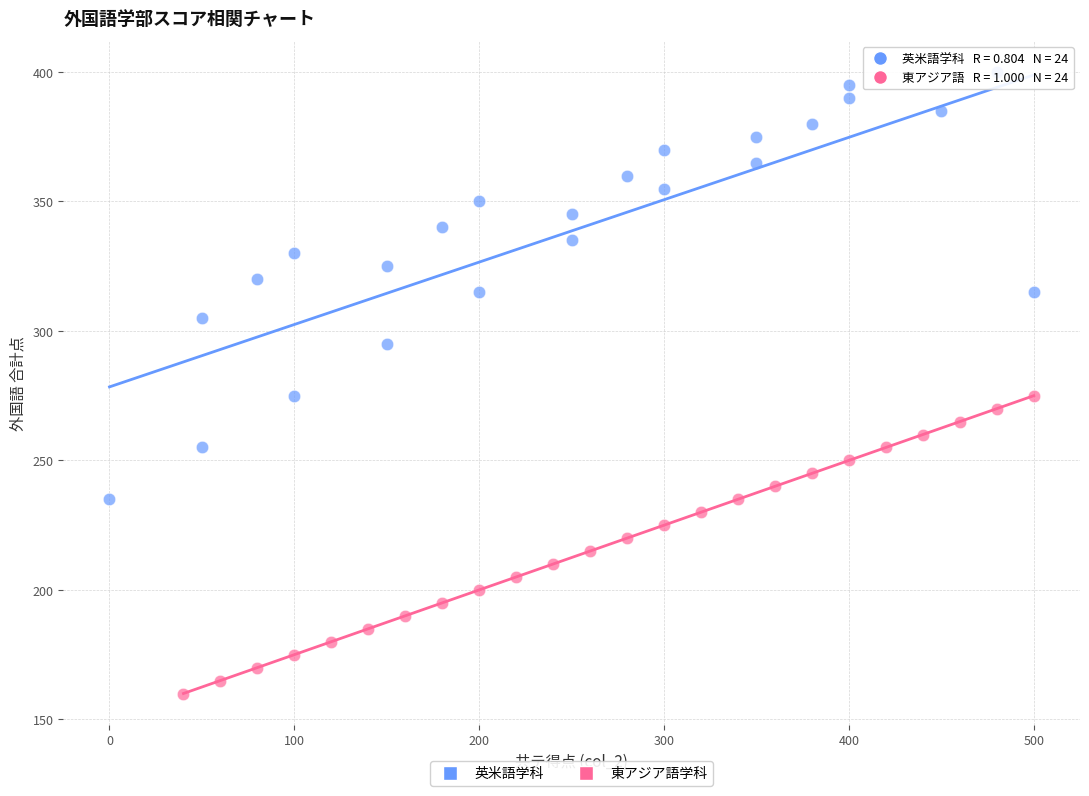

Which series contains the lowest Y value?

東アジア語学科